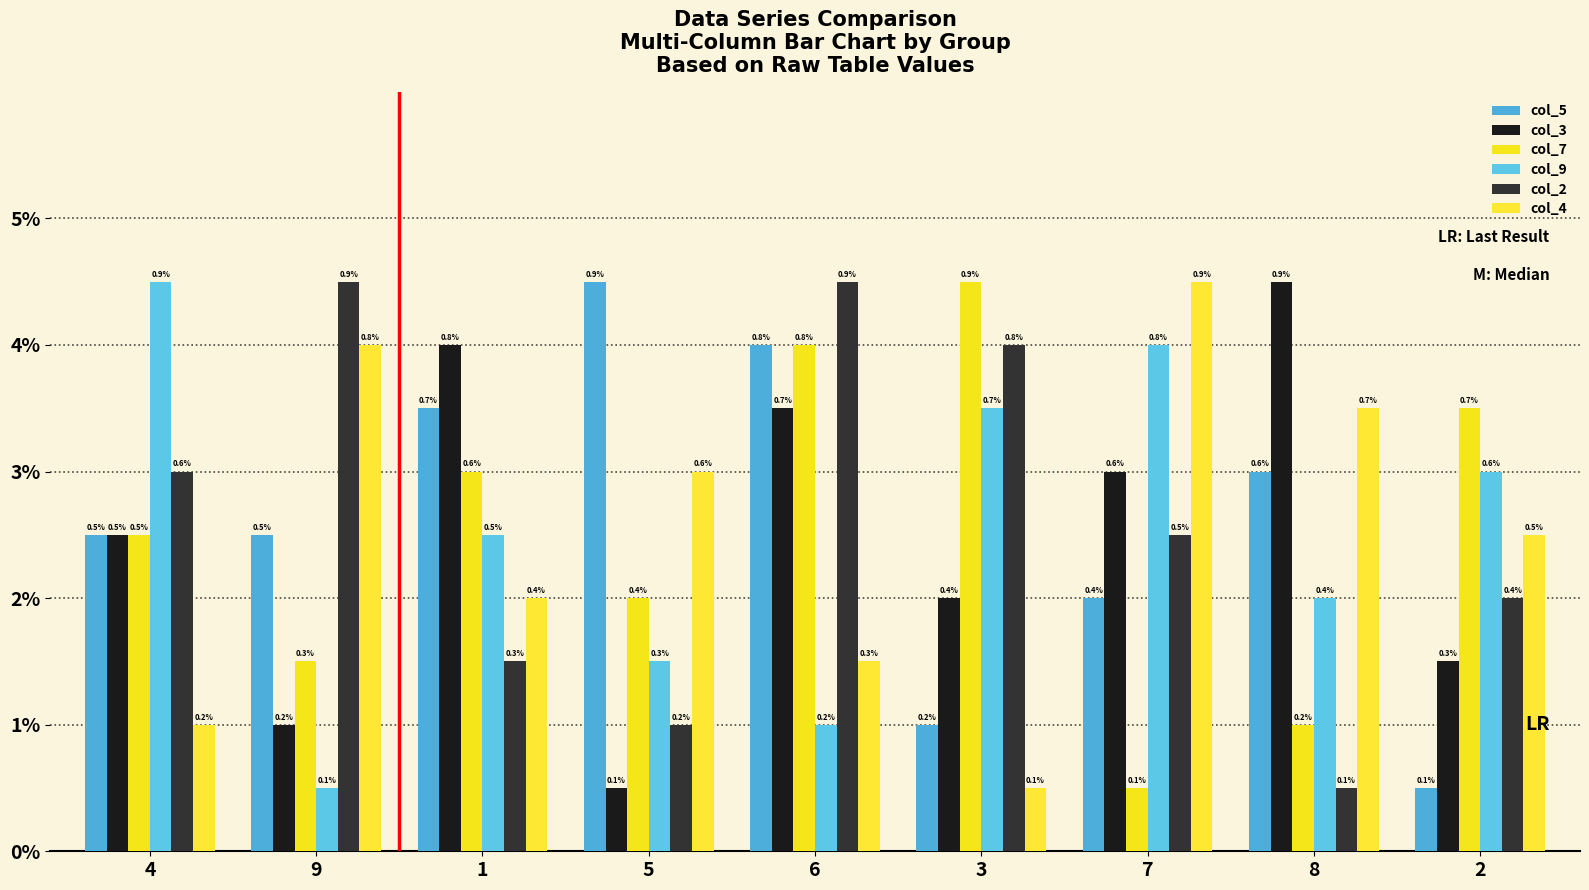

Reading left to right, list all the values displayed in this chart.

col_5: 5	5	7	9	8	2	4	6	1
col_3: 5	2	8	1	7	4	6	9	3
col_7: 5	3	6	4	8	9	1	2	7
col_9: 9	1	5	3	2	7	8	4	6
col_2: 6	9	3	2	9	8	5	1	4
col_4: 2	8	4	6	3	1	9	7	5